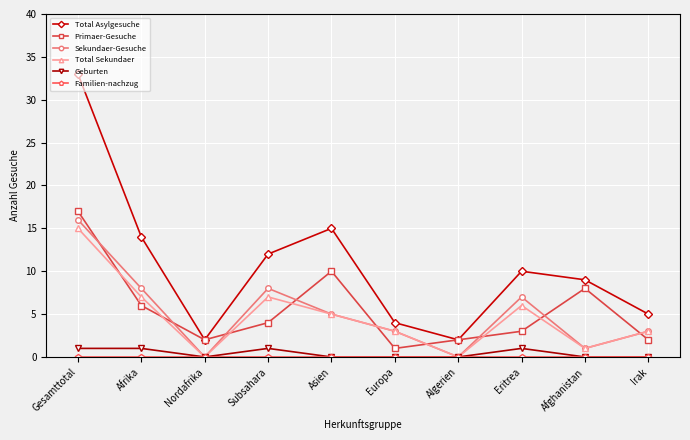

Where is the first local minimum for Primaer-Gesuche?

Nordafrika